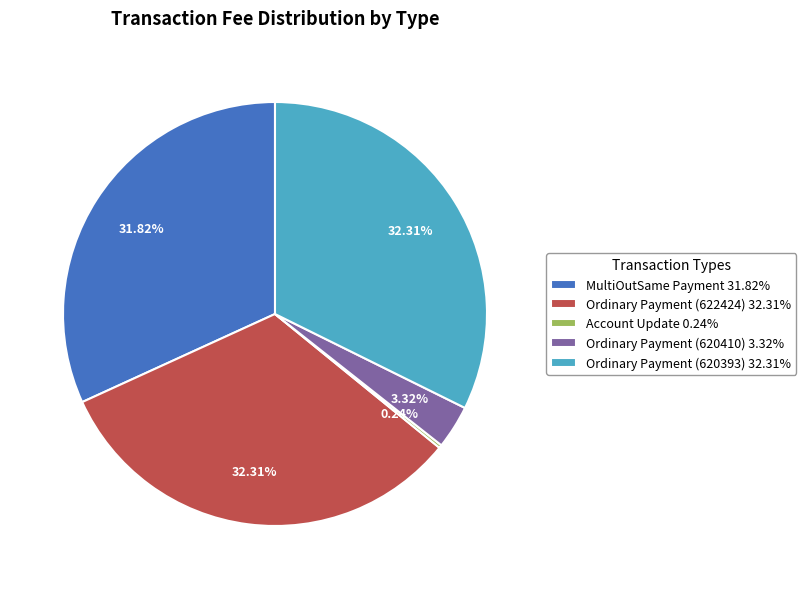

Is the sum of MultiOutSame Payment 31.82% and Ordinary Payment (622424) 32.31% greater than half?

Yes